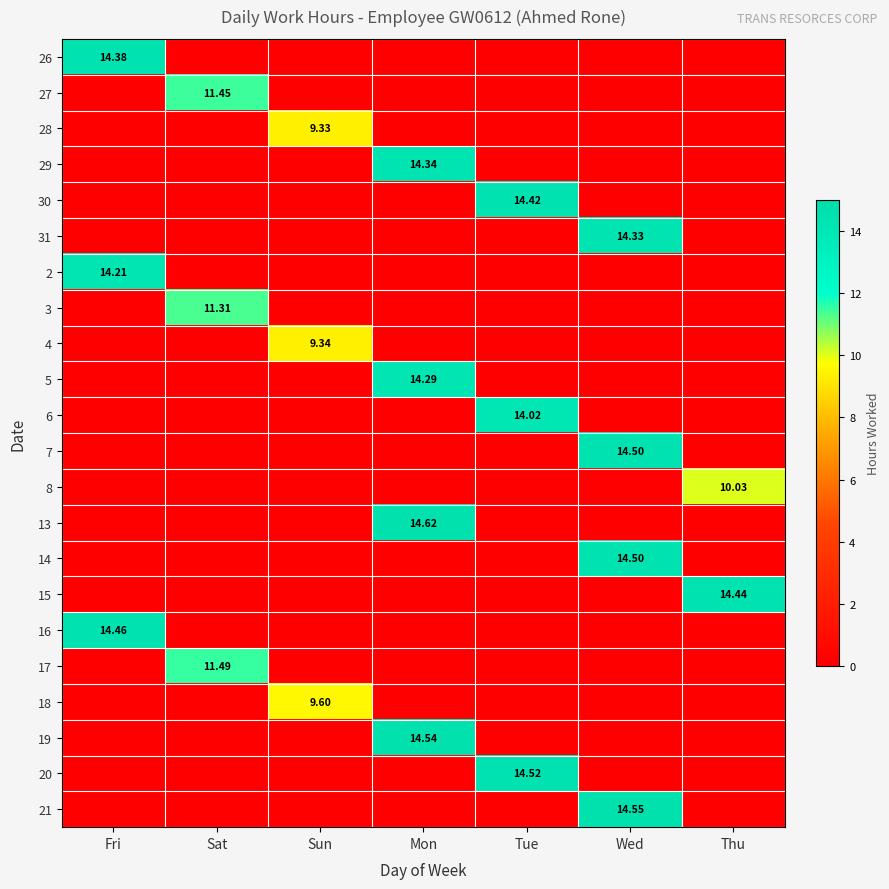

What is the total value across all series at Tue?

43.0